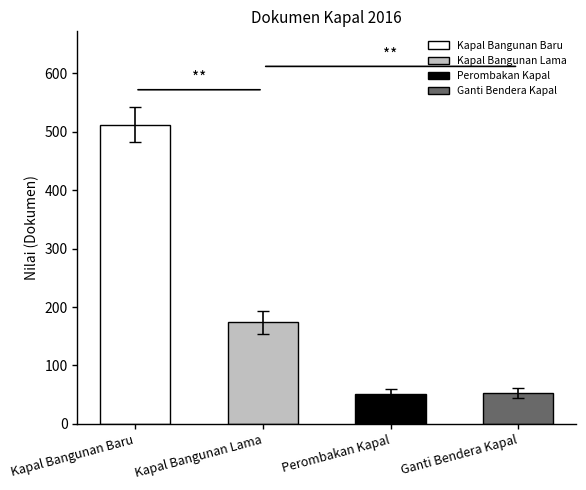

What is the label of the 2nd bar from the right?

Perombakan Kapal